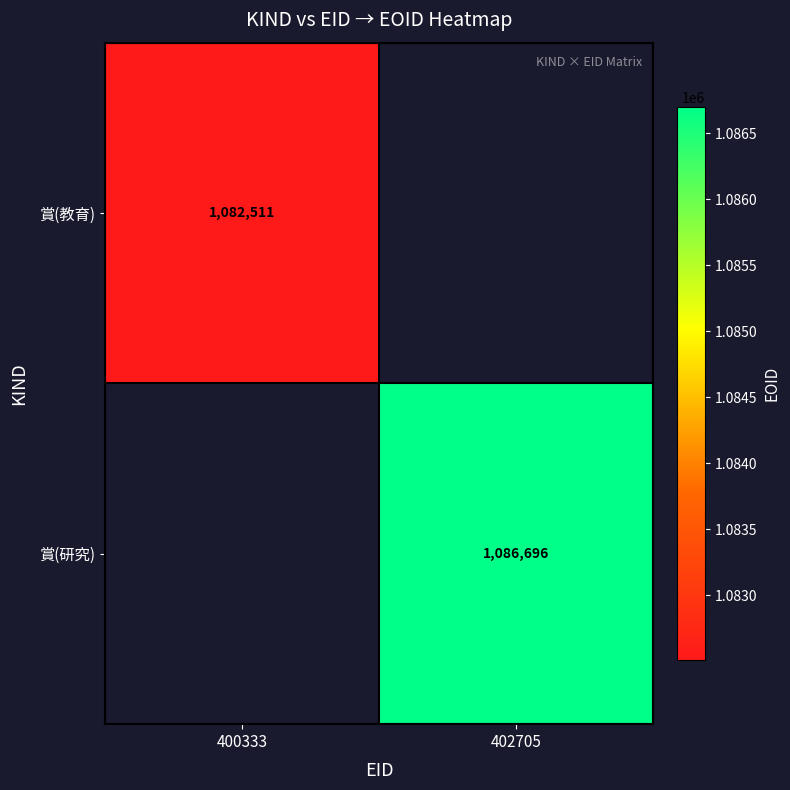

The value of 賞(研究) at 402705 is 1086696. True or false?

True